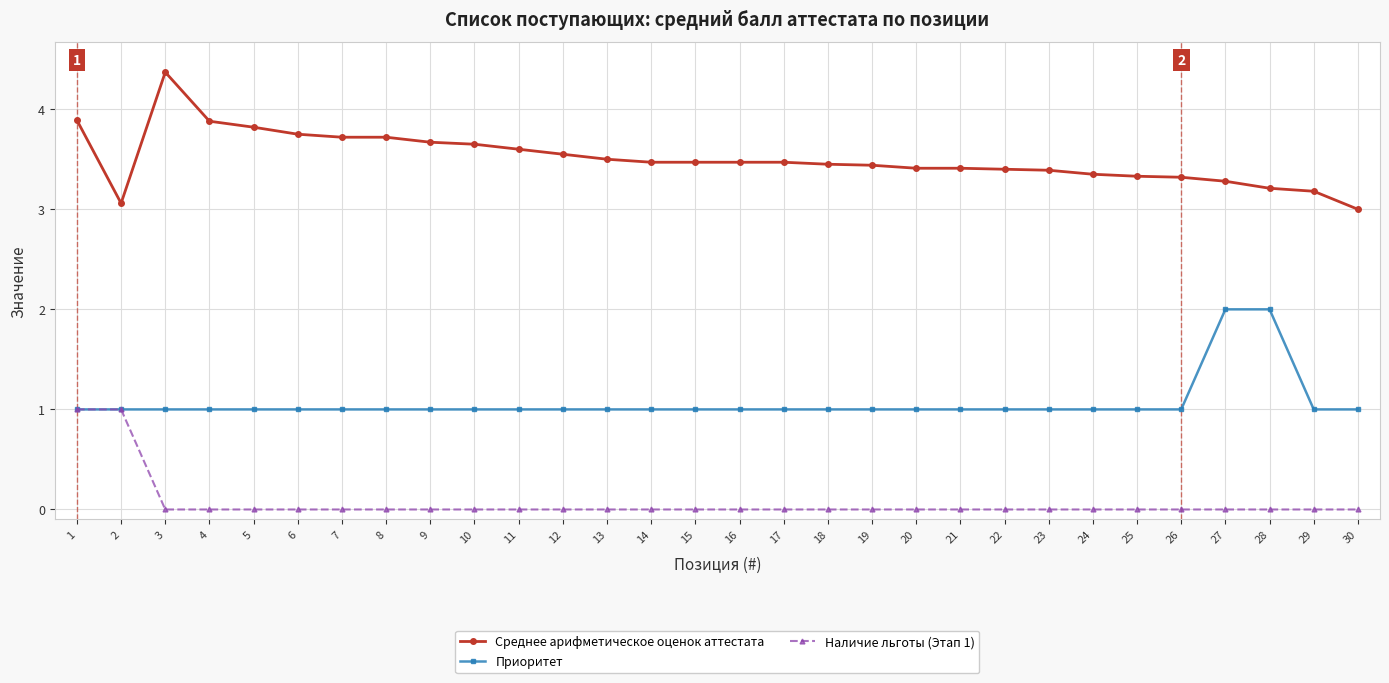

Which series has the largest total across all categories?

Среднее арифметическое оценок аттестата